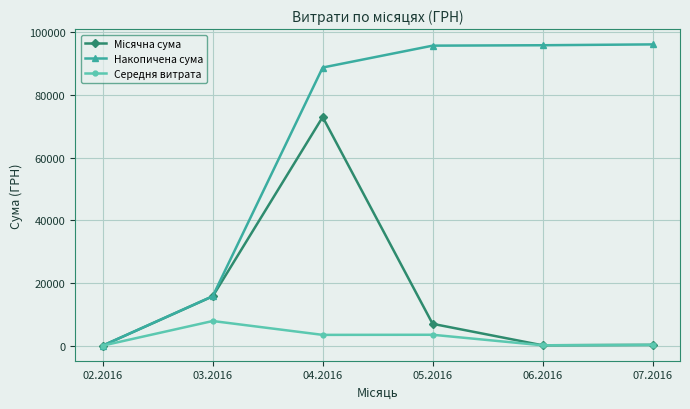

Which series has the largest range (max minus min)?

Накопичена сума